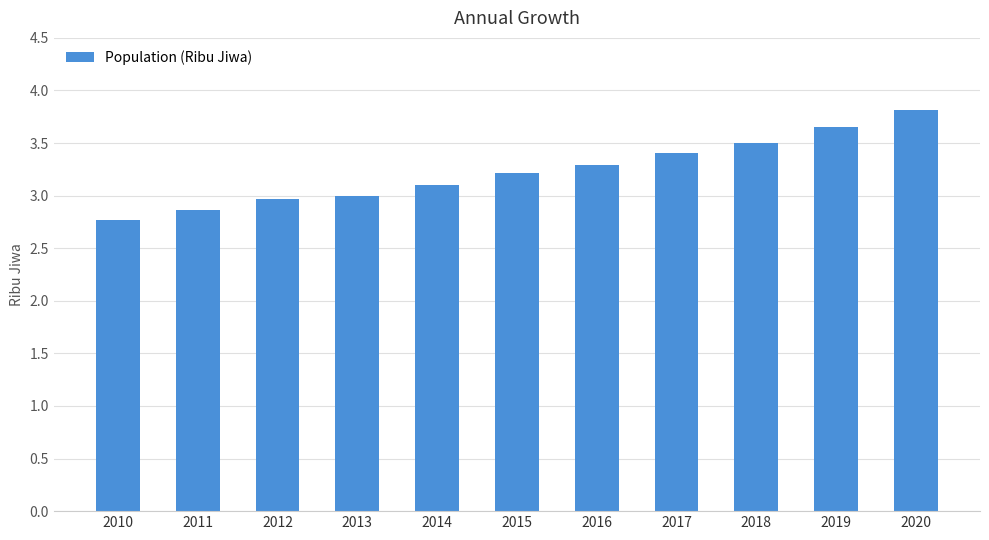

What is the difference between the maximum and minimum values?

1.0